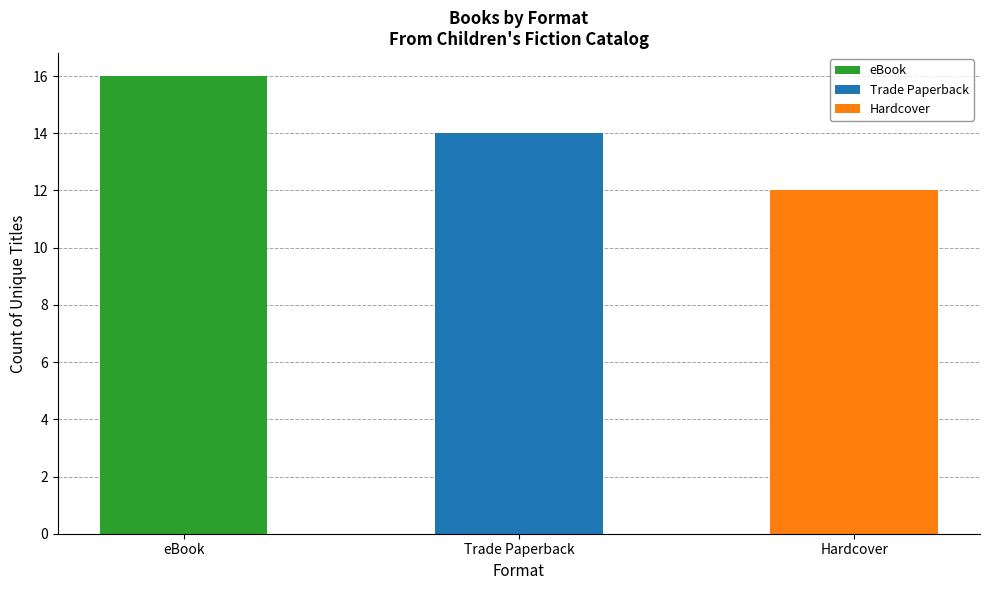

Reading right to left, list all the values displayed in this chart.

Hardcover=12	Trade Paperback=14	eBook=16